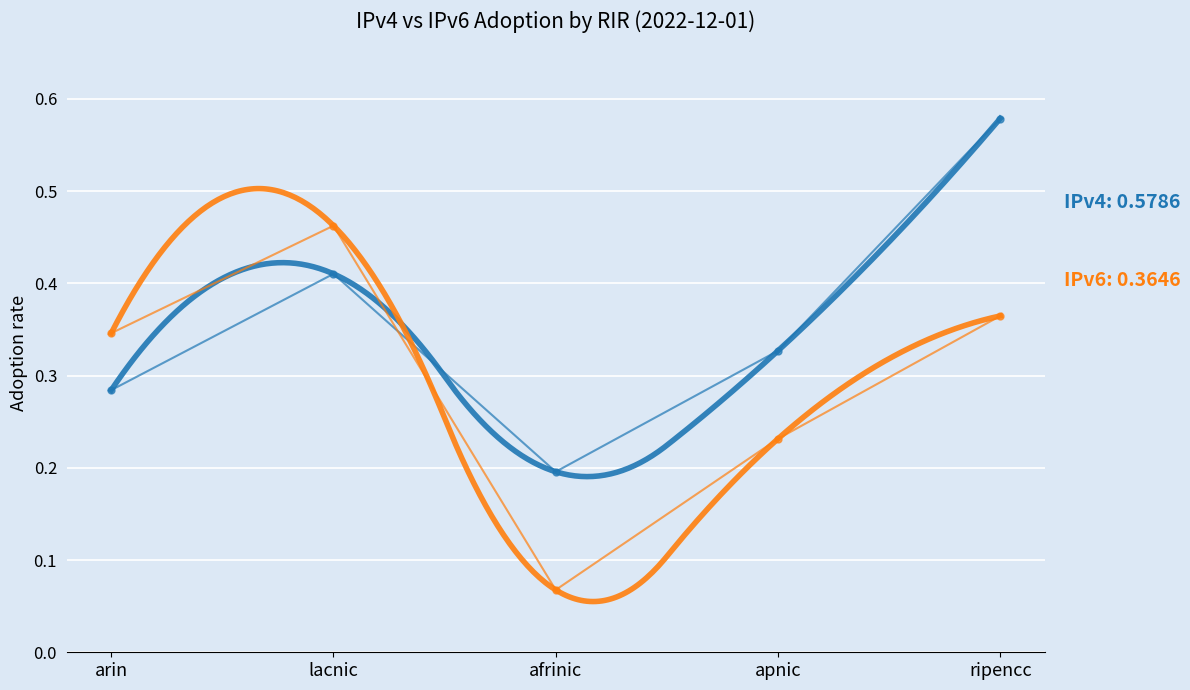

Reading left to right, what are all the values shown in this chart?

IPv4 adoption: 0.3	0.4	0.2	0.3	0.6
IPv6 adoption: 0.3	0.5	0.1	0.2	0.4